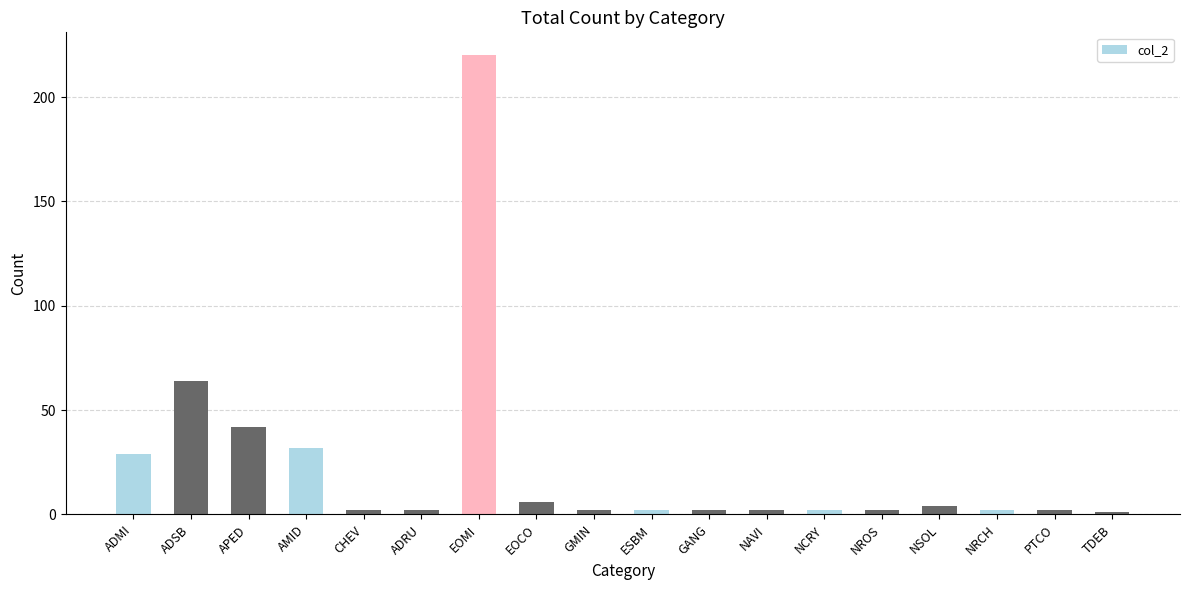

What is the label of the 5th bar from the right?

NROS